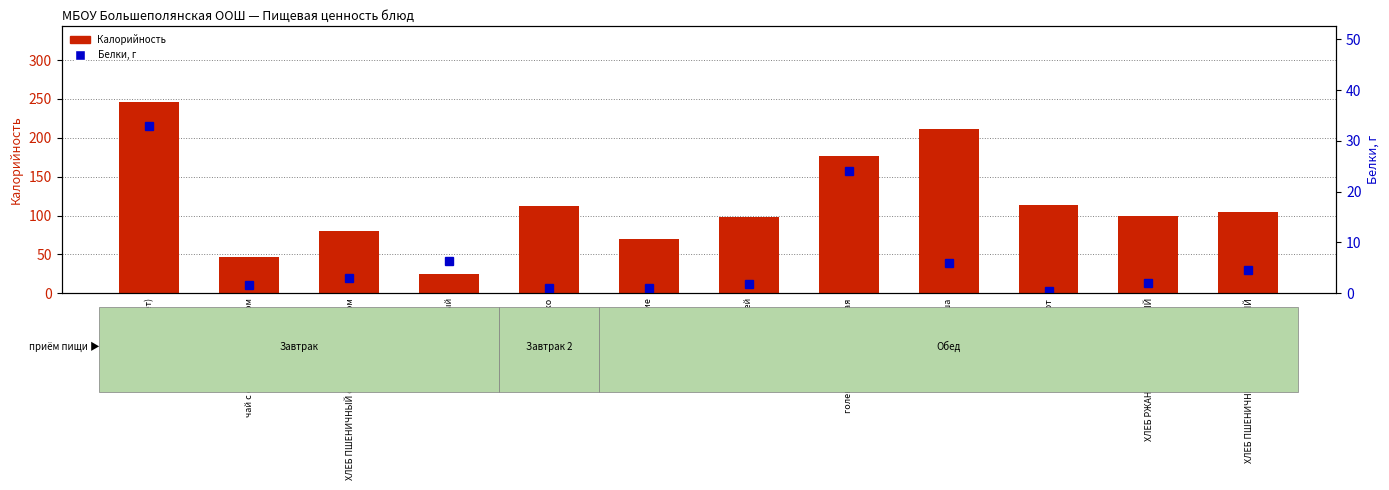

Rank the series by their maximum value, from lowest to highest.

Белки, Калорийность